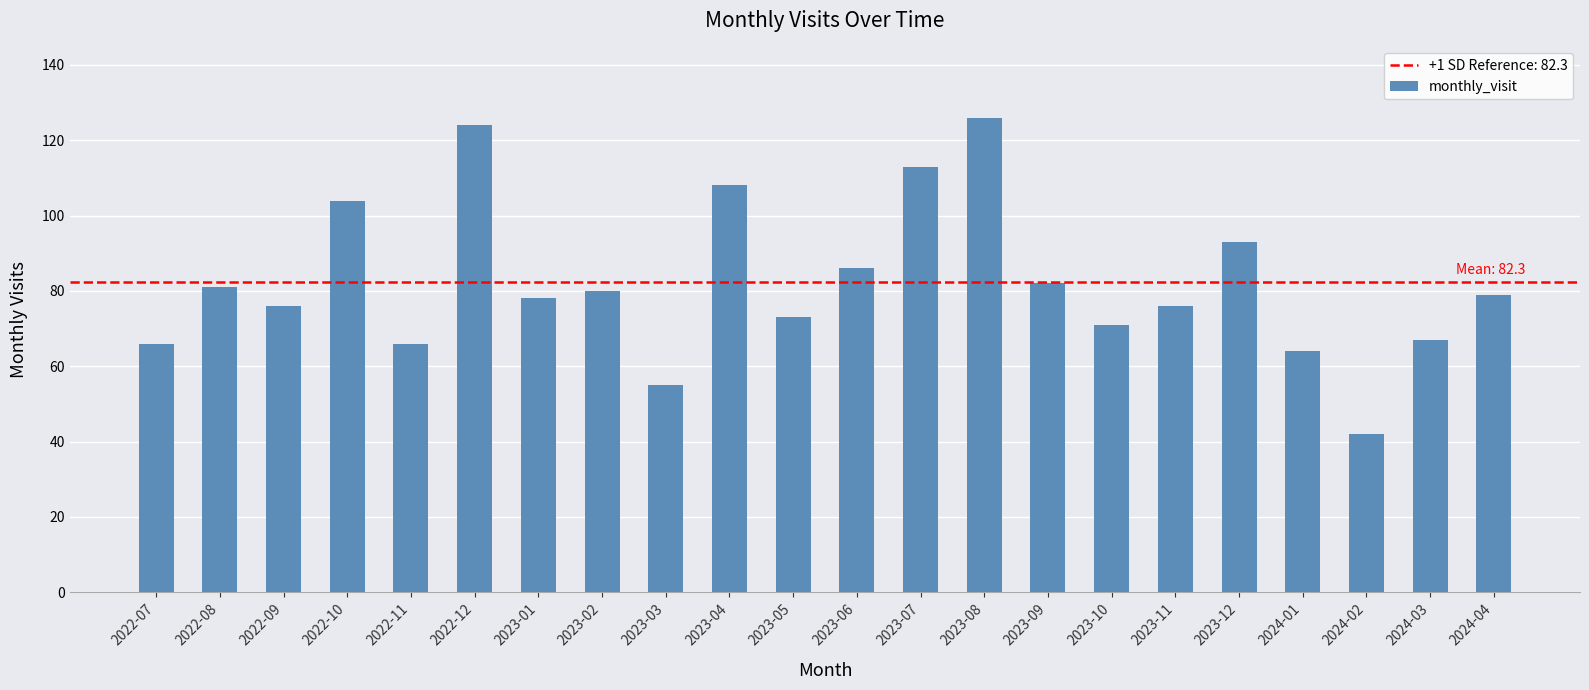

Which label corresponds to the largest value in the chart?

2023-08